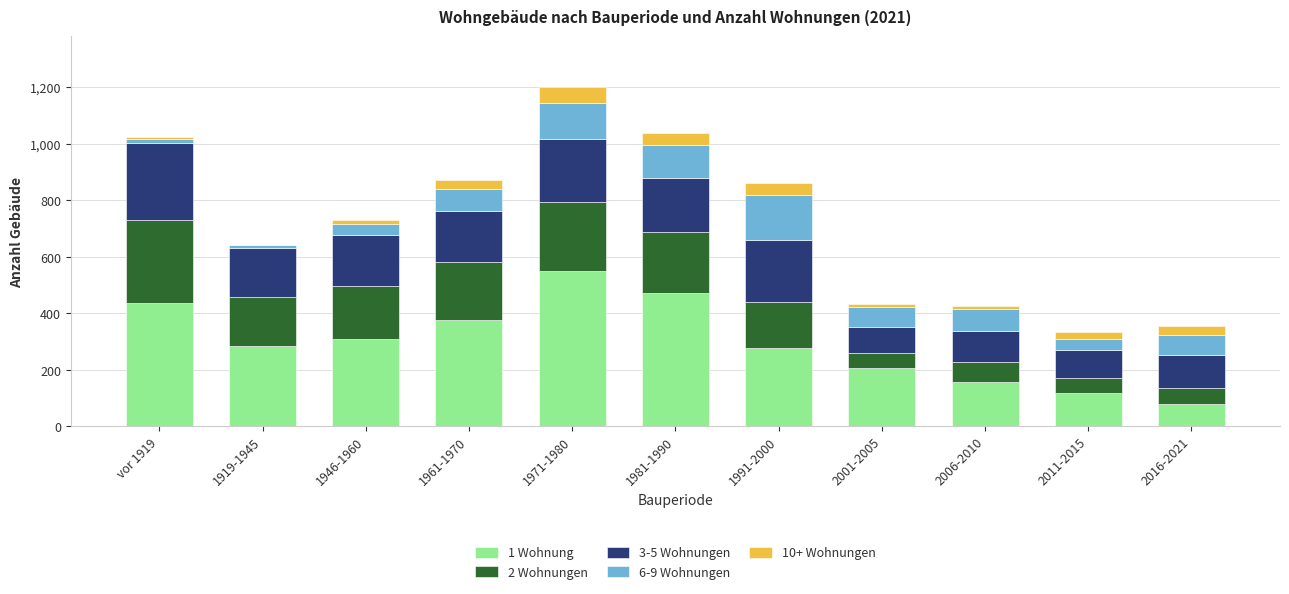

At which label does 1 Wohnung reach its peak?

1971-1980